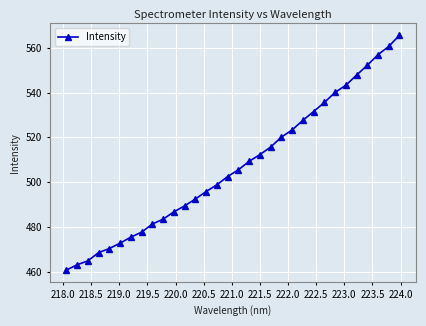

What is the value of the 12th point from the left?

489.4